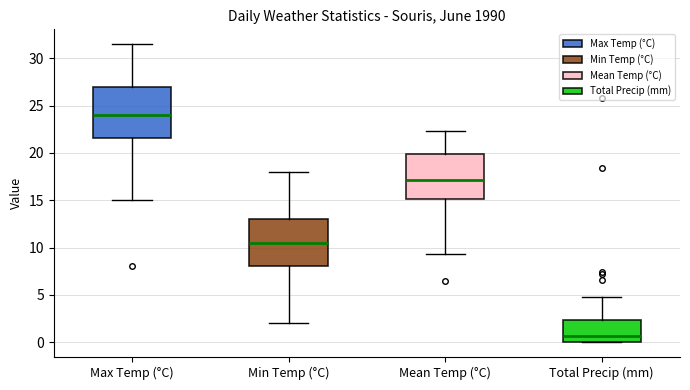

Reading left to right, read every box against the y-axis: the position of its median line, the range the box covers, and the ends of its whiskers. The values are not printed on the chart, so give them approximately, as read against the axis.

Max Temp (°C): median 24.0, box 21.5 to 27.0, whiskers 15.0 to 31.5
Min Temp (°C): median 10.5, box 8.0 to 13.0, whiskers 2.0 to 18.0
Mean Temp (°C): median 17.0, box 15.0 to 20.0, whiskers 9.5 to 22.5
Total Precip (mm): median 0.5, box 0.0 to 2.5, whiskers 0.0 to 5.0